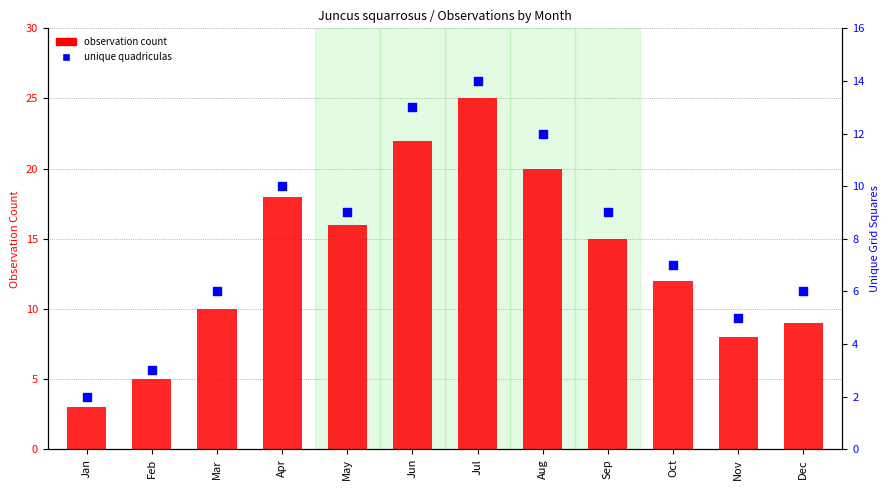

Which series has the largest Y range (max minus min)?

observation count